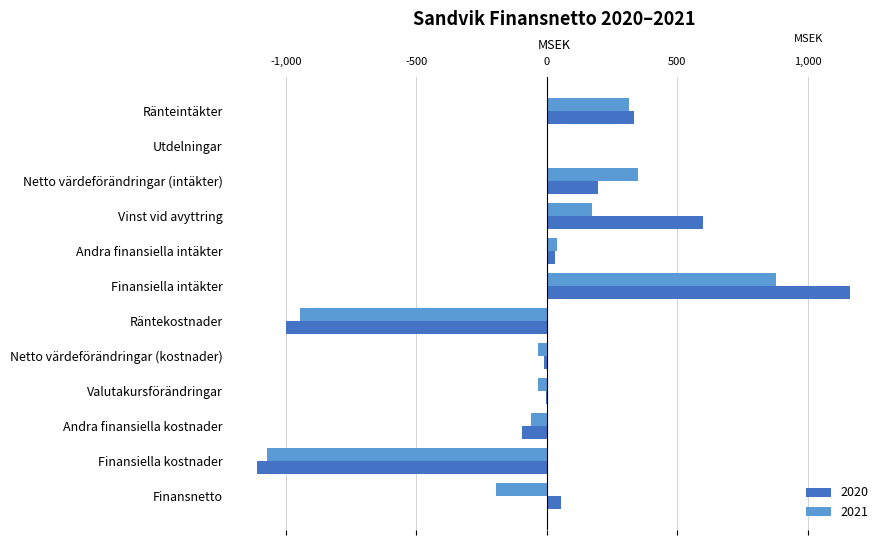

What is the difference between the 2021 values at Finansiella intäkter and Utdelningar?

875